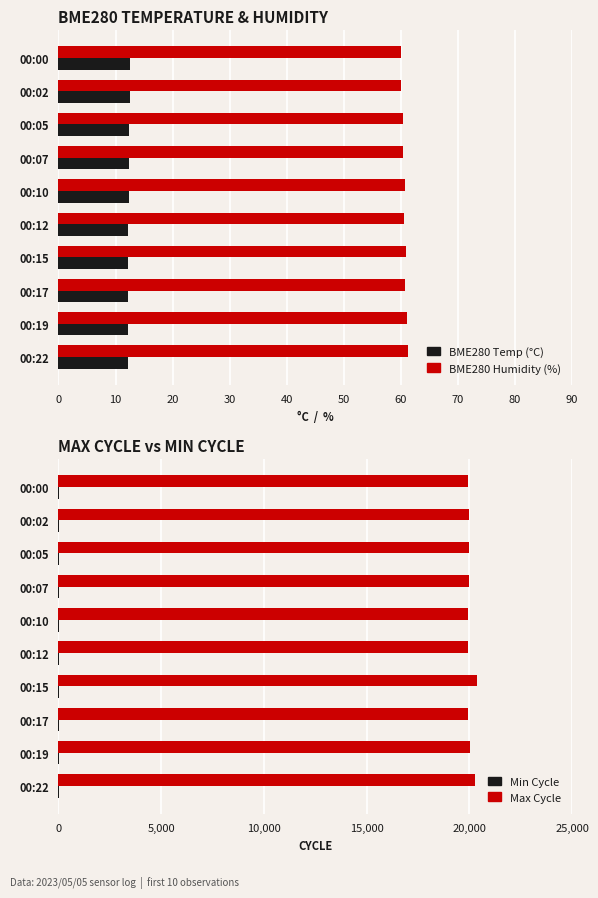

Is the value of BME280 Temp (°C) at 00:07 greater than the value of BME280 Humidity (%) at 00:17?

No